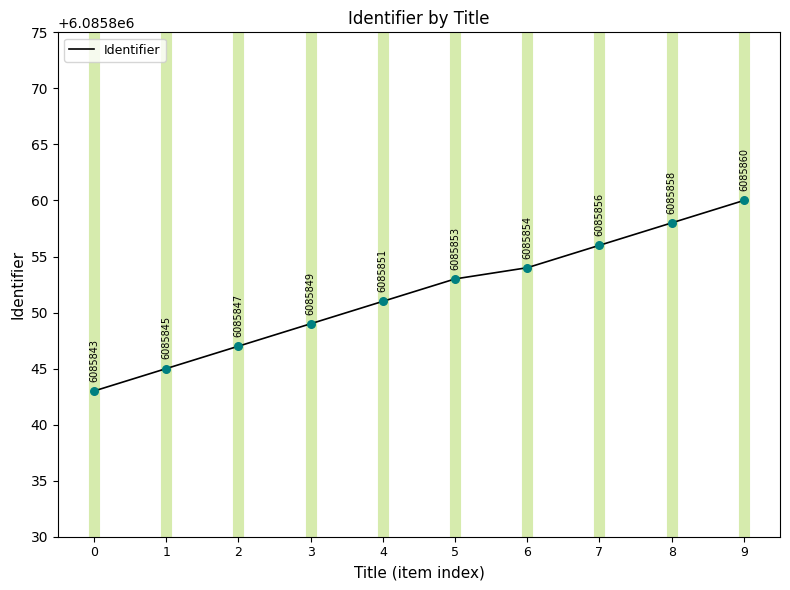

Between 9 and 5, which is larger?

9